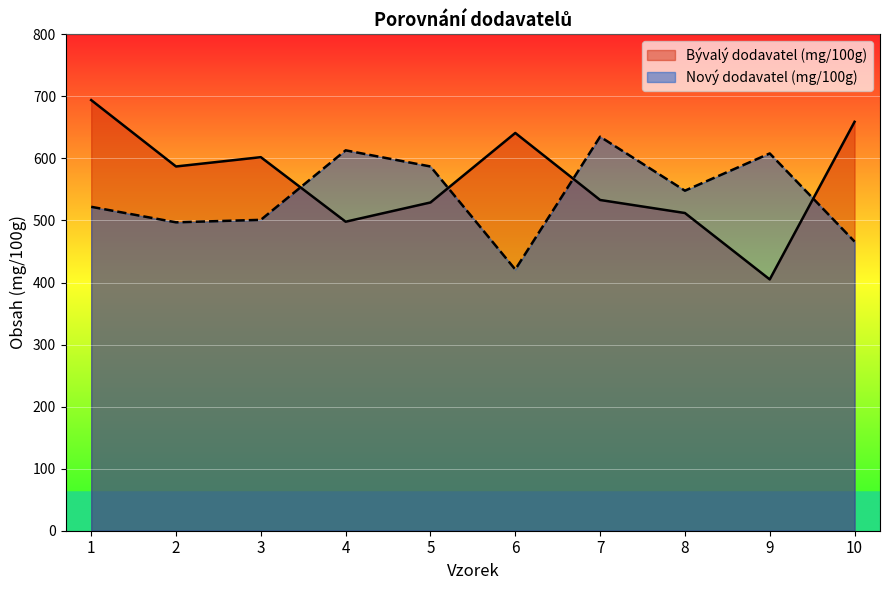

At which category is the sum across all series the highest?

1